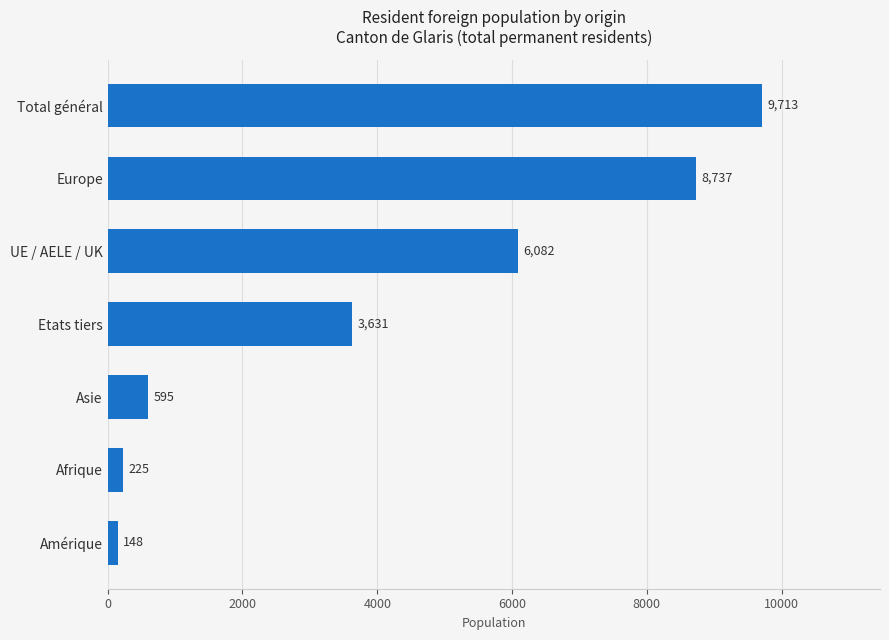

Are the bars horizontal?

Yes